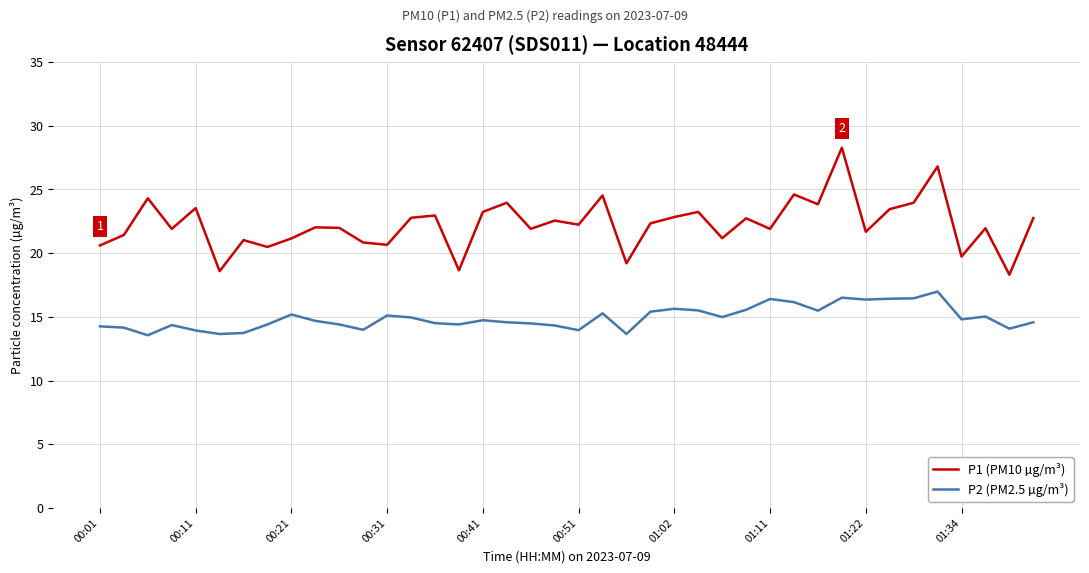

Which series has the largest range (max minus min)?

P1 (PM10 µg/m³)